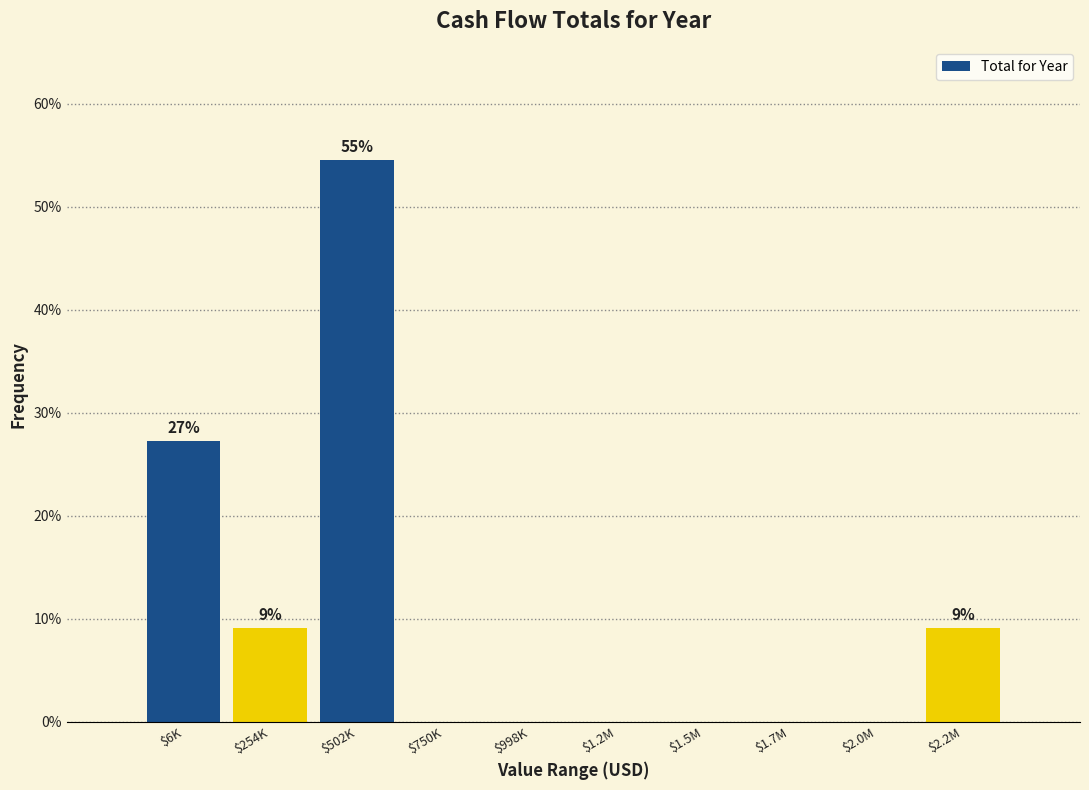

Which label corresponds to the largest value in the chart?

$502K